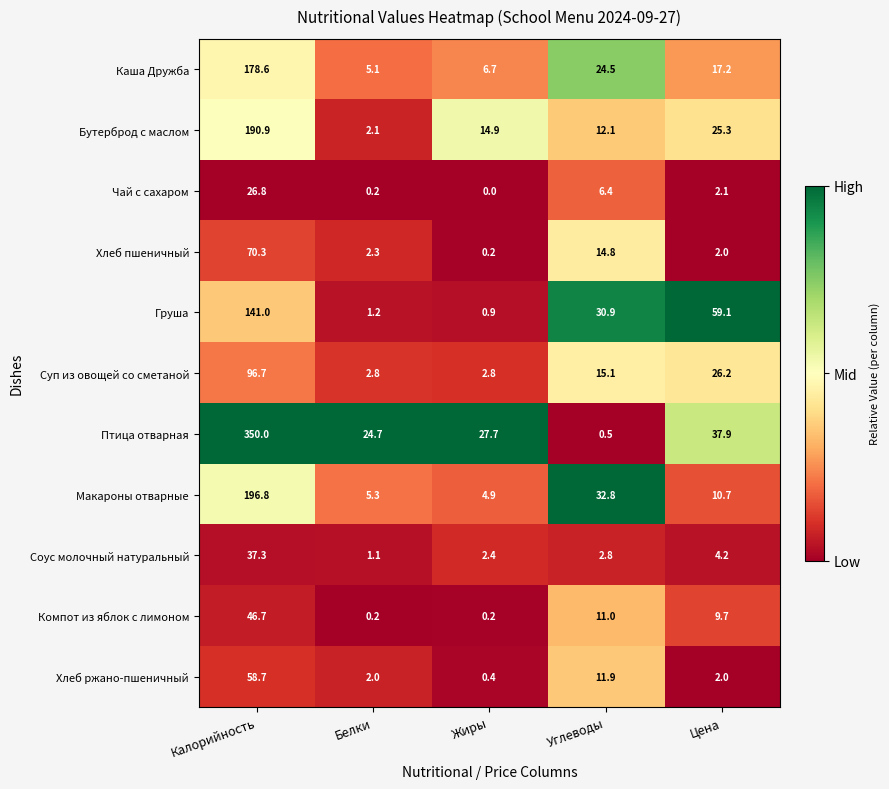

Count the number of data series in this chart.

11